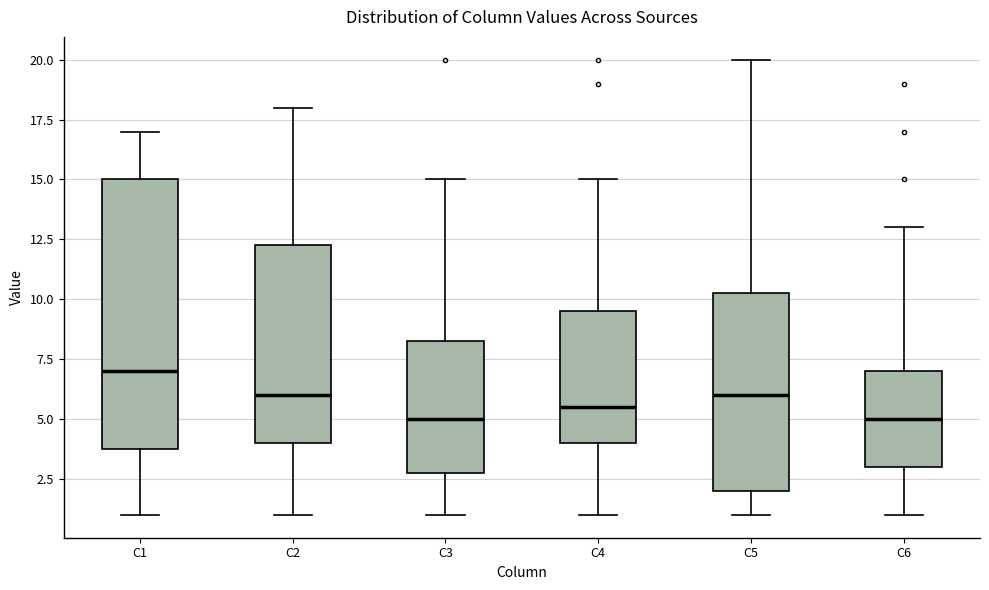

Which box is the tallest, from its lower edge to its upper edge?

C1